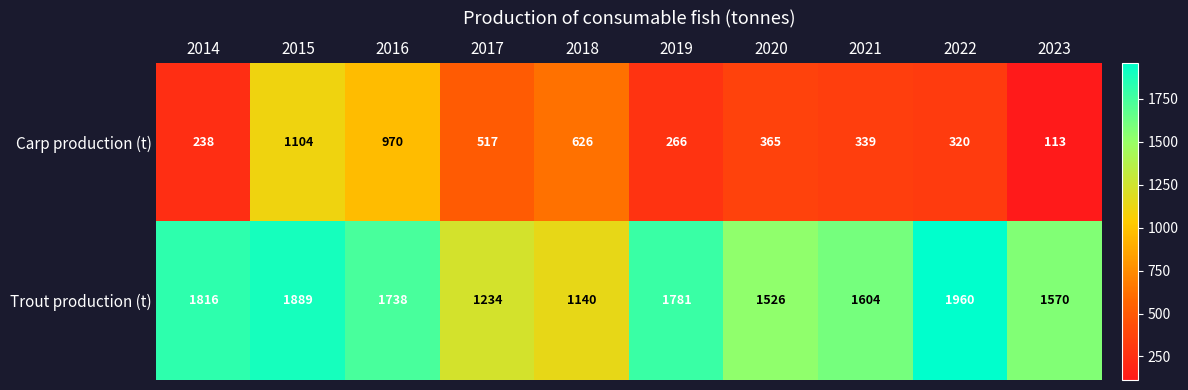

What is the minimum value shown in the chart?

113